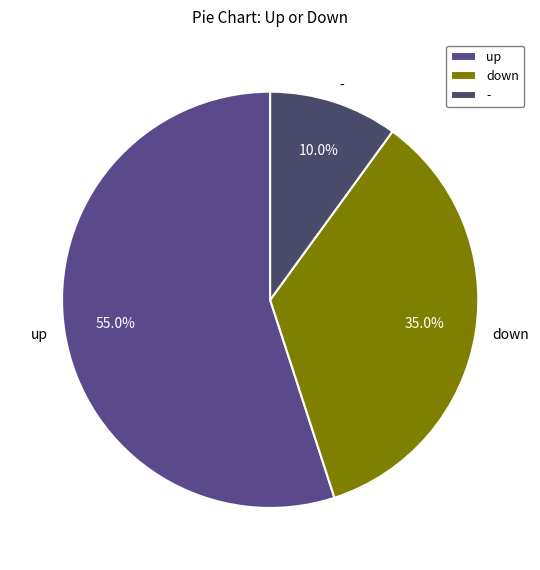

Combined, do up and - account for over 50%?

Yes